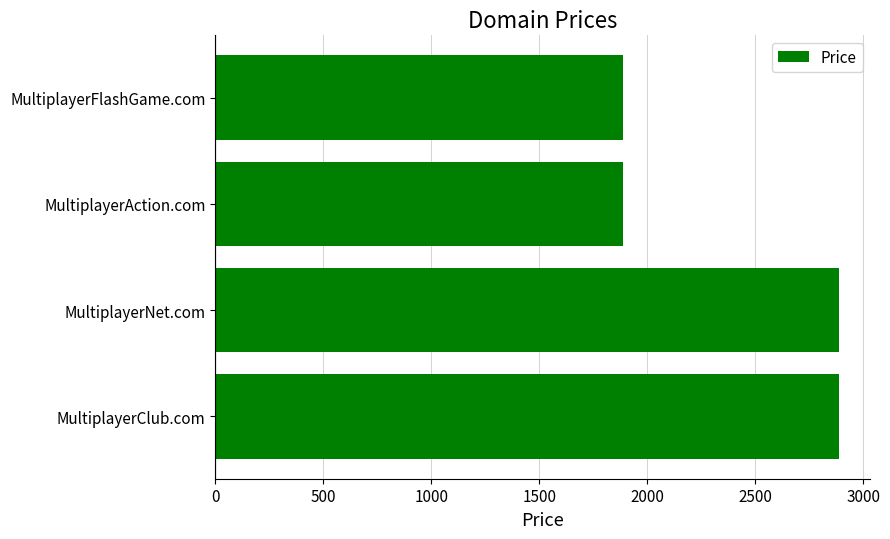

What is the minimum value shown in the chart?

1888